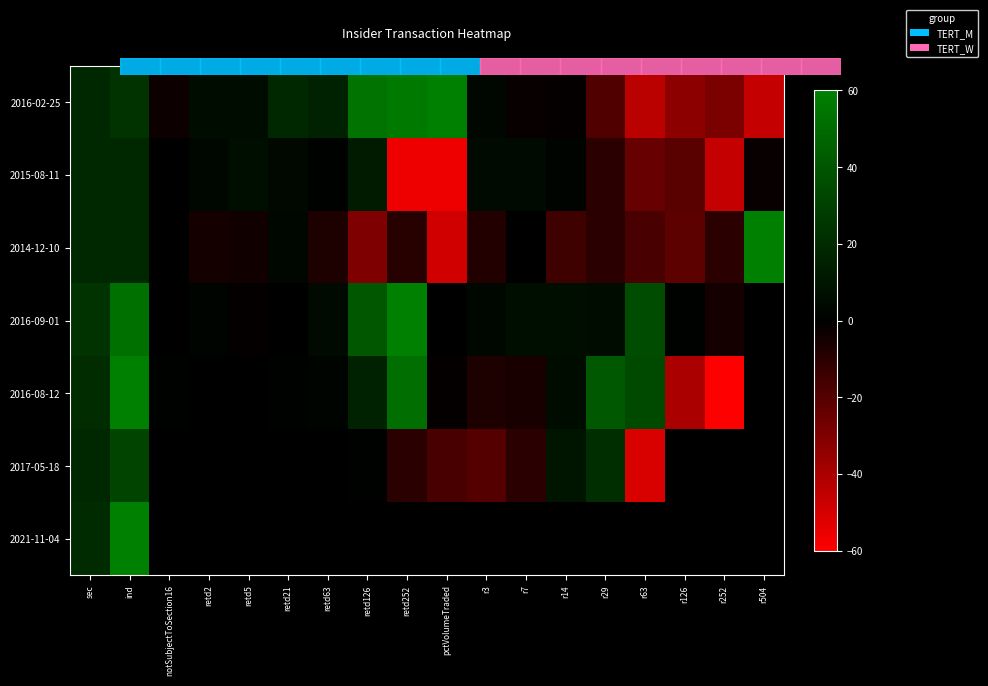

List the series in order of their peak value, lowest first.

2015-08-11, 2017-05-18, 2016-09-01, 2021-11-04, 2014-12-10, 2016-08-12, 2016-02-25